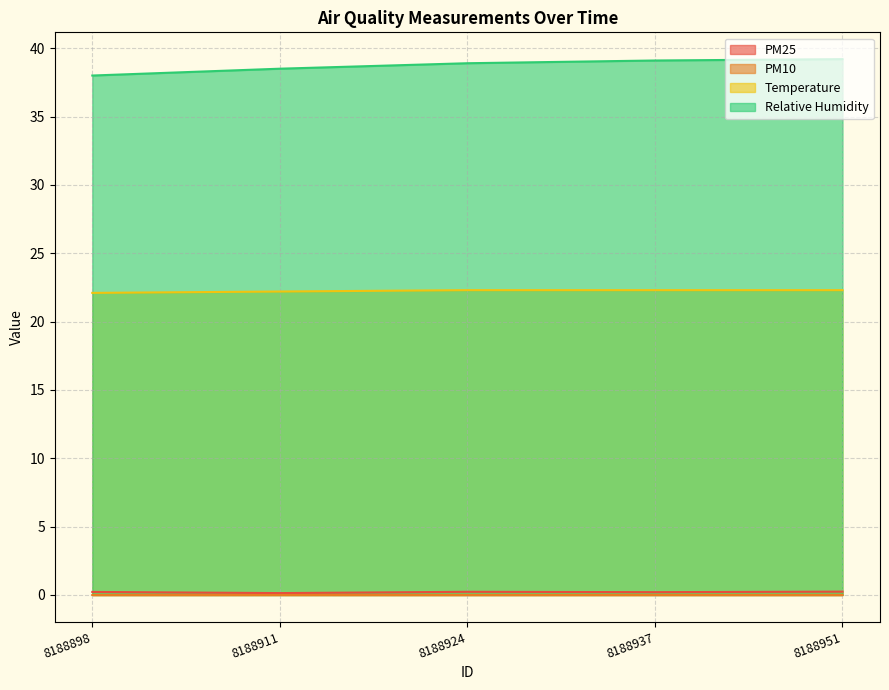

At how many categories does at least one series exceed 38?

4